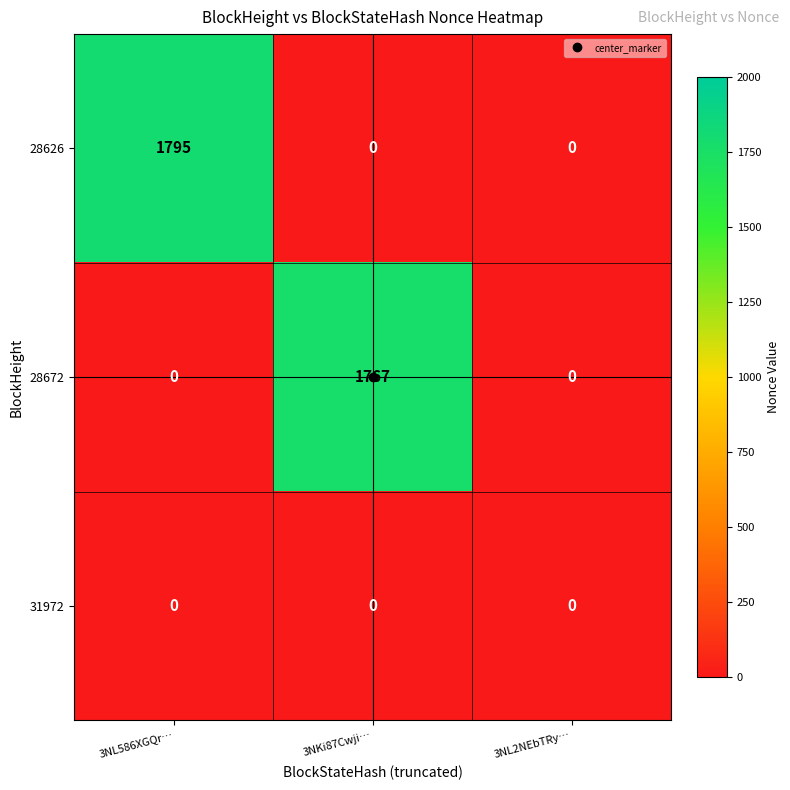

Between 3NKi87Cwji… and 3NL2NEbTRy…, which series saw the biggest shift?

28672